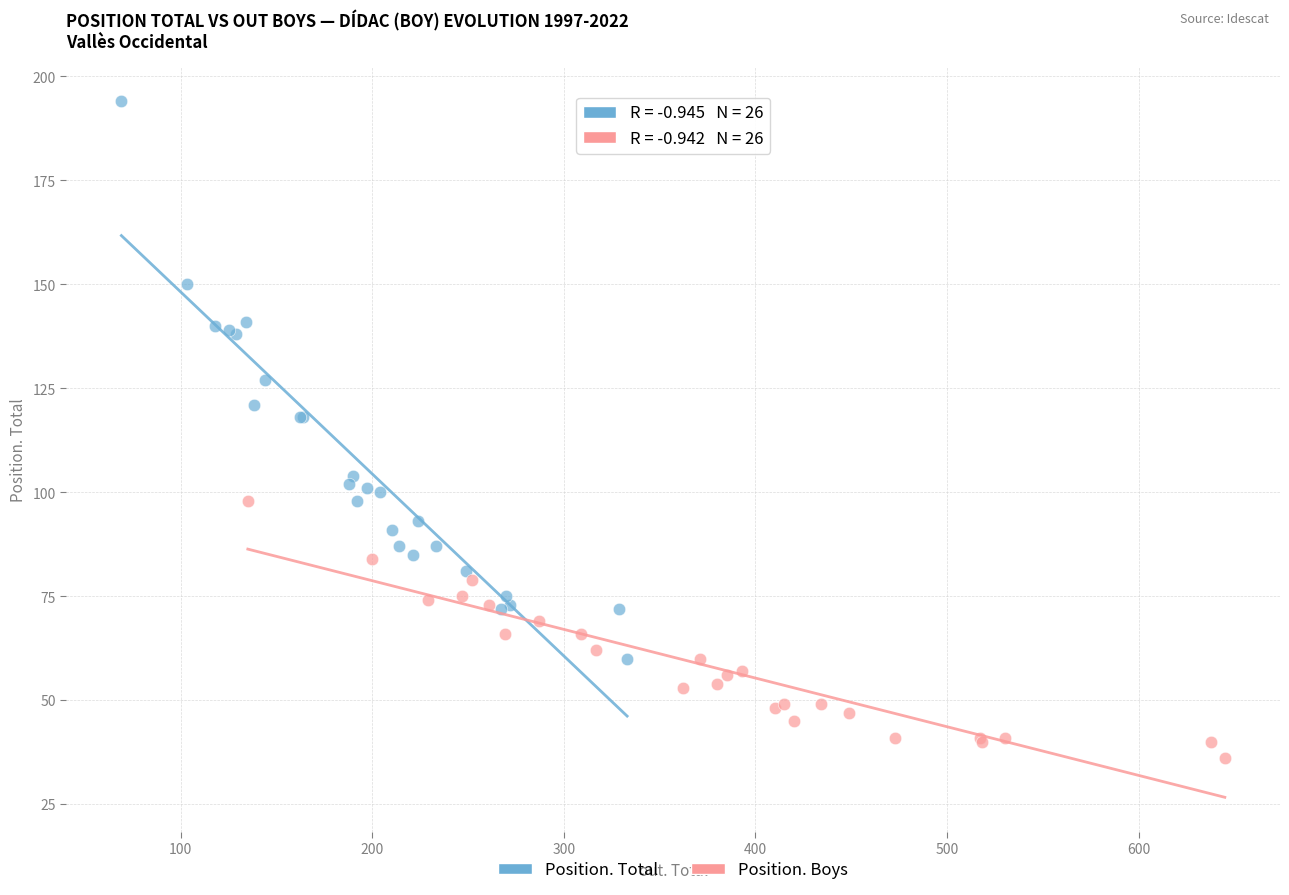

Which series has the widest spread of Y values?

Position. Total